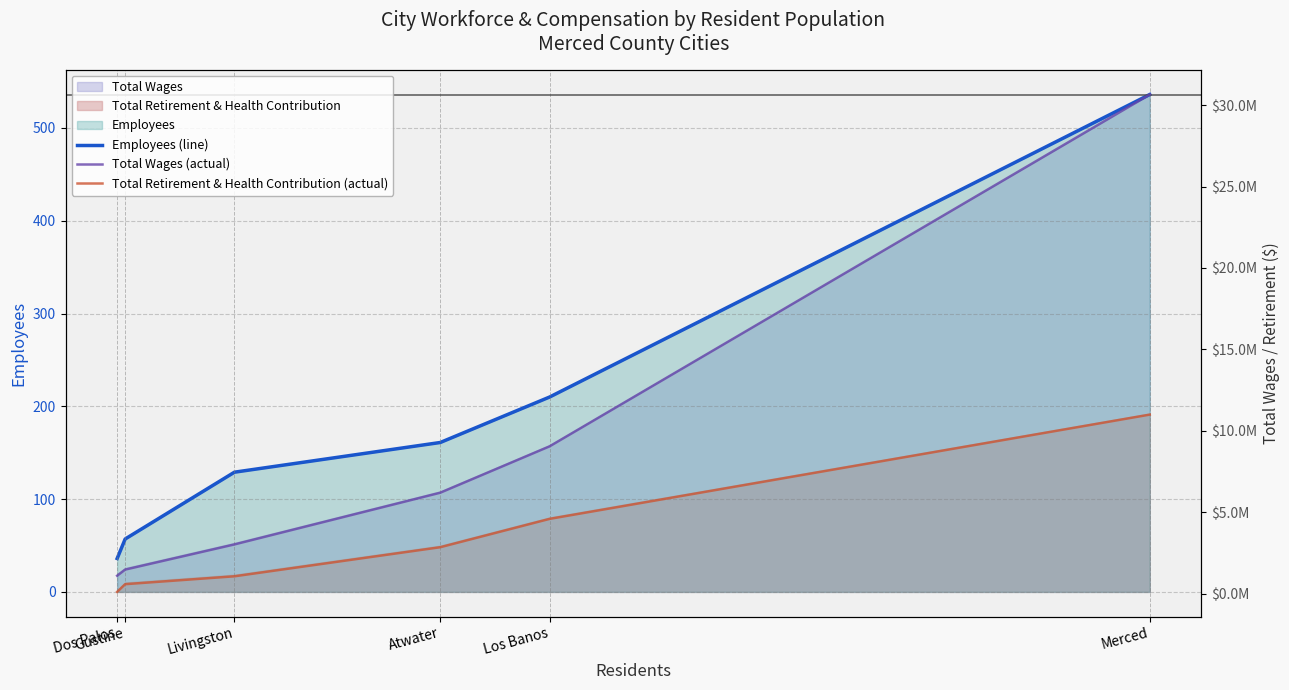

What position from the left is Atwater?

4